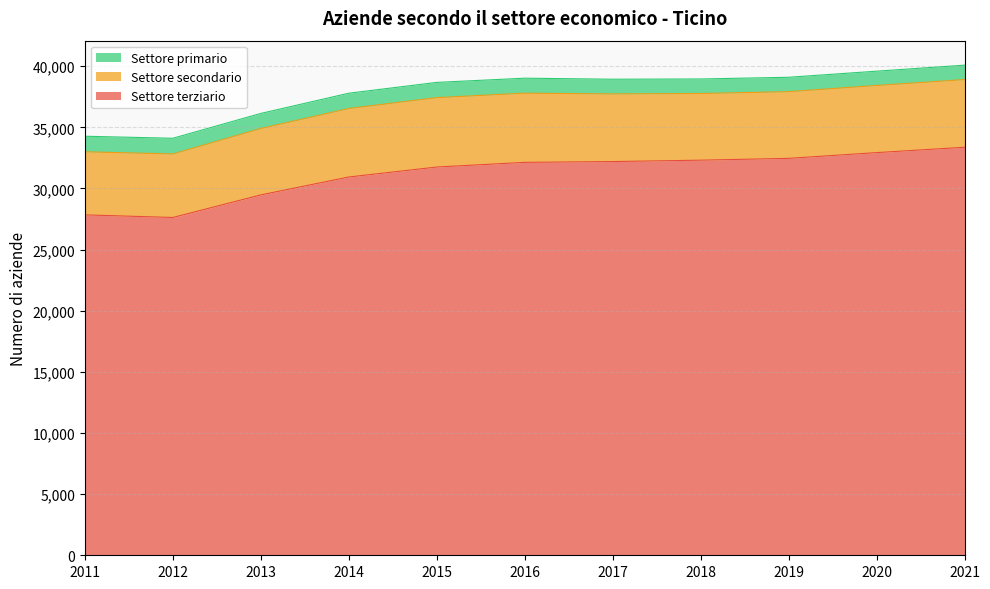

What is the total value across all series at 2020?

39595